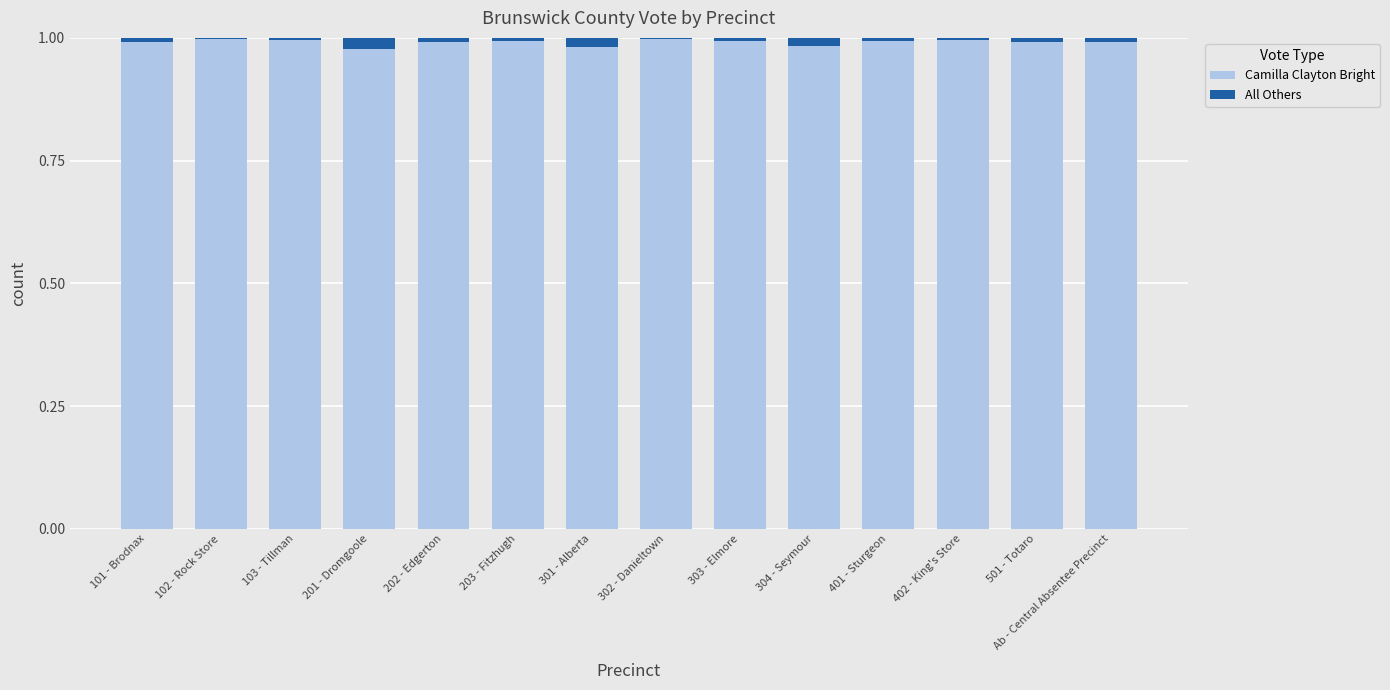

The value of Camilla Clayton Bright at 103 - Tillman is 1.5. True or false?

False